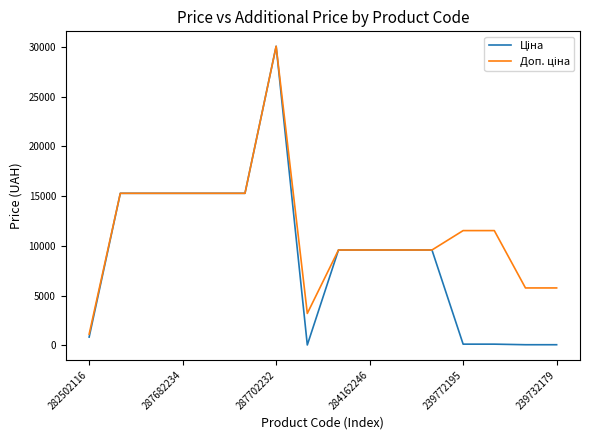

What is the maximum value for Доп. ціна?

30077.8